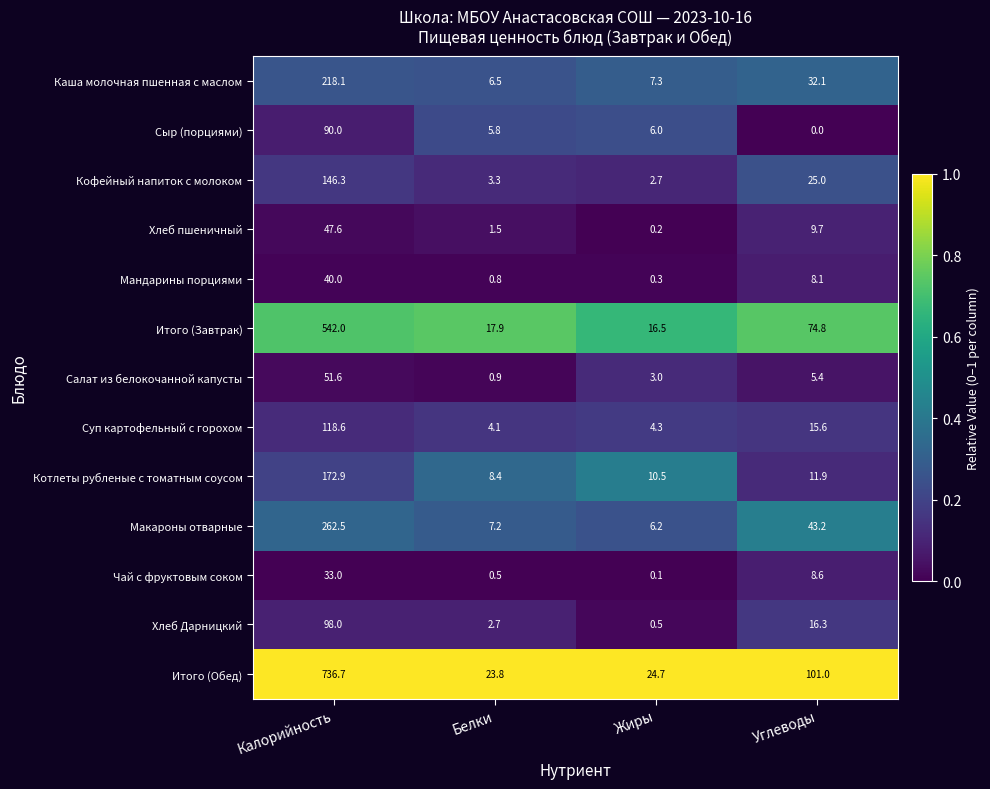

What is the sum of all Мандарины порциями values?

49.2